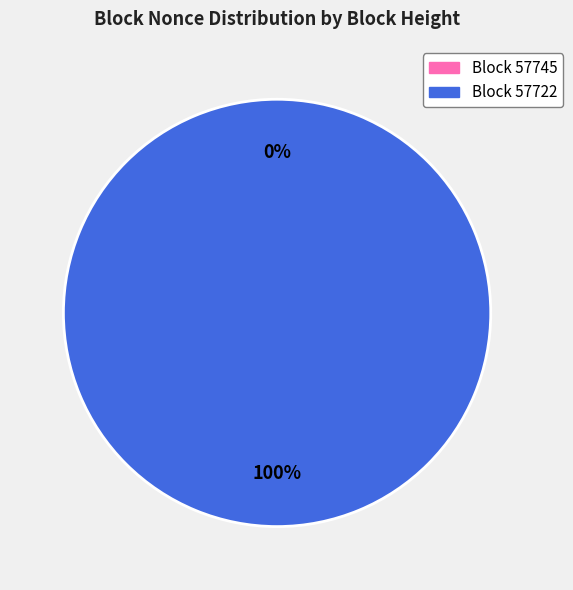

What percentage do 57722 and 57745 together represent?

100.0%